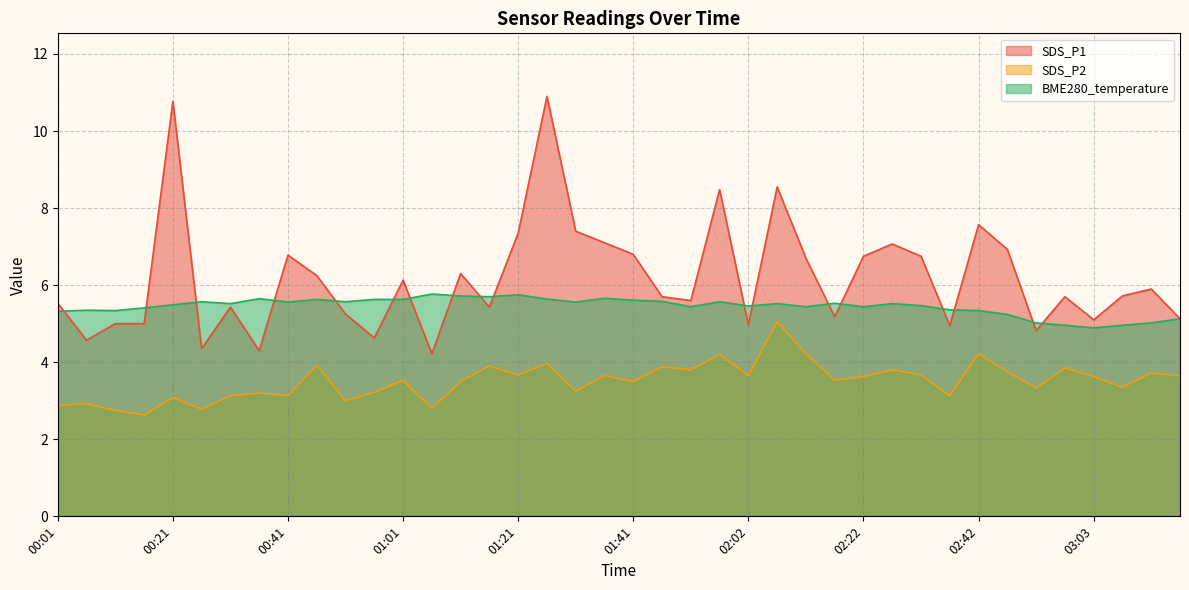

In BME280_temperature, how many points are higher than both neighbors (excluding endpoints)?

11